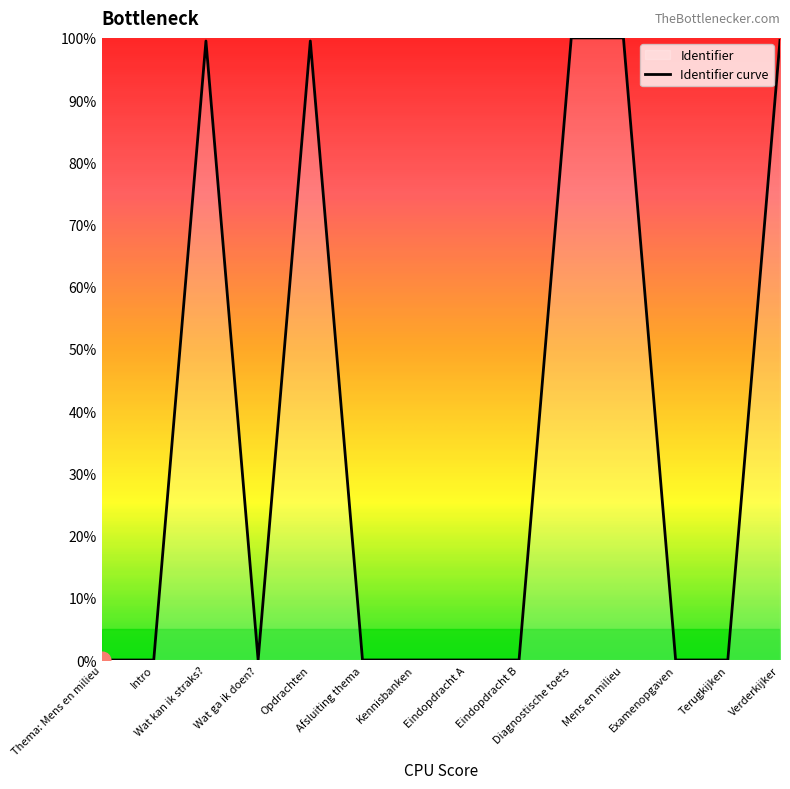

Reading right to left, what are all the values shown in this chart?

99.6	0.0	0.0	100.0	100.0	0.0	0.0	0.0	0.0	99.5	0.0	99.5	0.0	0.0